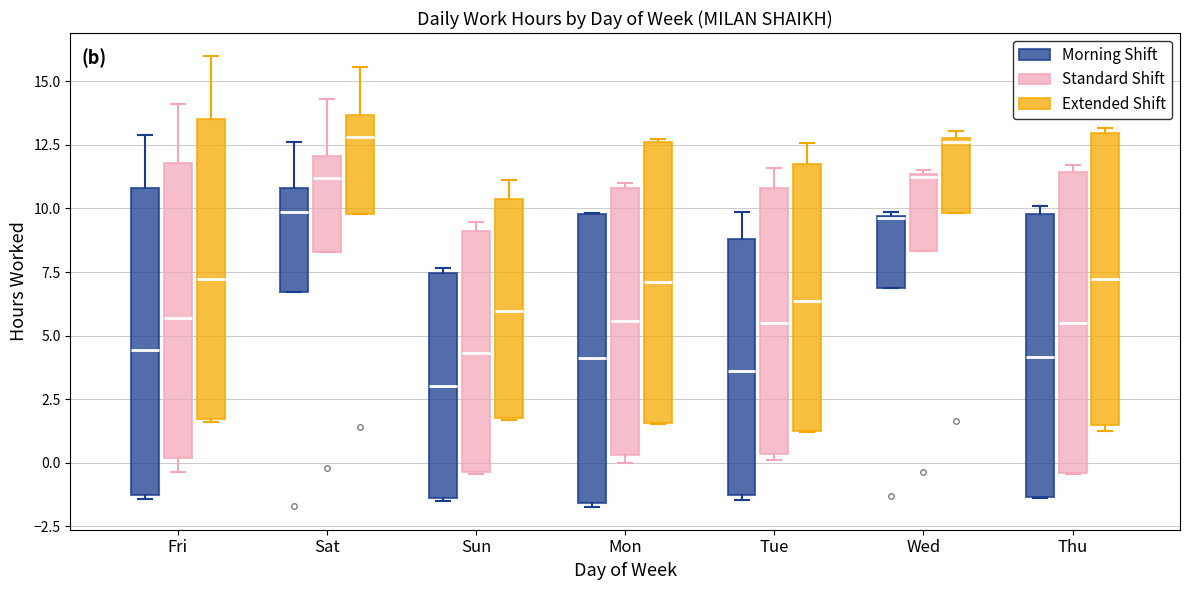

Reading left to right, read every box against the y-axis: the position of its median line, the range the box covers, and the ends of its whiskers. The values are not printed on the chart, so give them approximately, as read against the axis.

Fri (Morning Shift): median 4.5, box -1.5 to 11.0, whiskers -1.5 (just below the box's lower edge) to 13.0
Fri (Standard Shift): median 5.5, box 0.0 to 12.0, whiskers -0.5 to 14.0
Fri (Extended Shift): median 7.0, box 1.5 to 13.5, whiskers 1.5 to 16.0
Sat (Morning Shift): median 10.0, box 6.5 to 11.0, whiskers 6.5 to 12.5
Sat (Standard Shift): median 11.0, box 8.5 to 12.0, whiskers 8.5 to 14.5
Sat (Extended Shift): median 13.0, box 10.0 to 13.5, whiskers 10.0 to 15.5
Sun (Morning Shift): median 3.0, box -1.5 to 7.5, whiskers -1.5 to 7.5 (just above the box's upper edge)
Sun (Standard Shift): median 4.5, box -0.5 to 9.0, whiskers -0.5 to 9.5
Sun (Extended Shift): median 6.0, box 1.5 to 10.5, whiskers 1.5 to 11.0
Mon (Morning Shift): median 4.0, box -1.5 to 10.0, whiskers -1.5 (just below the box's lower edge) to 10.0
Mon (Standard Shift): median 5.5, box 0.5 to 11.0, whiskers 0.0 to 11.0 (just above the box's upper edge)
Mon (Extended Shift): median 7.0, box 1.5 to 12.5, whiskers 1.5 to 12.5
Tue (Morning Shift): median 3.5, box -1.5 to 9.0, whiskers -1.5 (just below the box's lower edge) to 10.0
Tue (Standard Shift): median 5.5, box 0.5 to 11.0, whiskers 0.0 to 11.5
Tue (Extended Shift): median 6.5, box 1.0 to 12.0, whiskers 1.0 to 12.5
Wed (Morning Shift): median 9.5 (drawn on the box's upper edge), box 7.0 to 9.5, whiskers 7.0 to 10.0
Wed (Standard Shift): median 11.5, box 8.5 to 11.5, whiskers 8.5 to 11.5 (just above the box's upper edge)
Wed (Extended Shift): median 12.5, box 10.0 to 13.0, whiskers 10.0 to 13.0 (just above the box's upper edge)
Thu (Morning Shift): median 4.0, box -1.5 to 10.0, whiskers -1.5 to 10.0 (just above the box's upper edge)
Thu (Standard Shift): median 5.5, box -0.5 to 11.5, whiskers -0.5 to 11.5 (just above the box's upper edge)
Thu (Extended Shift): median 7.0, box 1.5 to 13.0, whiskers 1.0 to 13.0 (just above the box's upper edge)